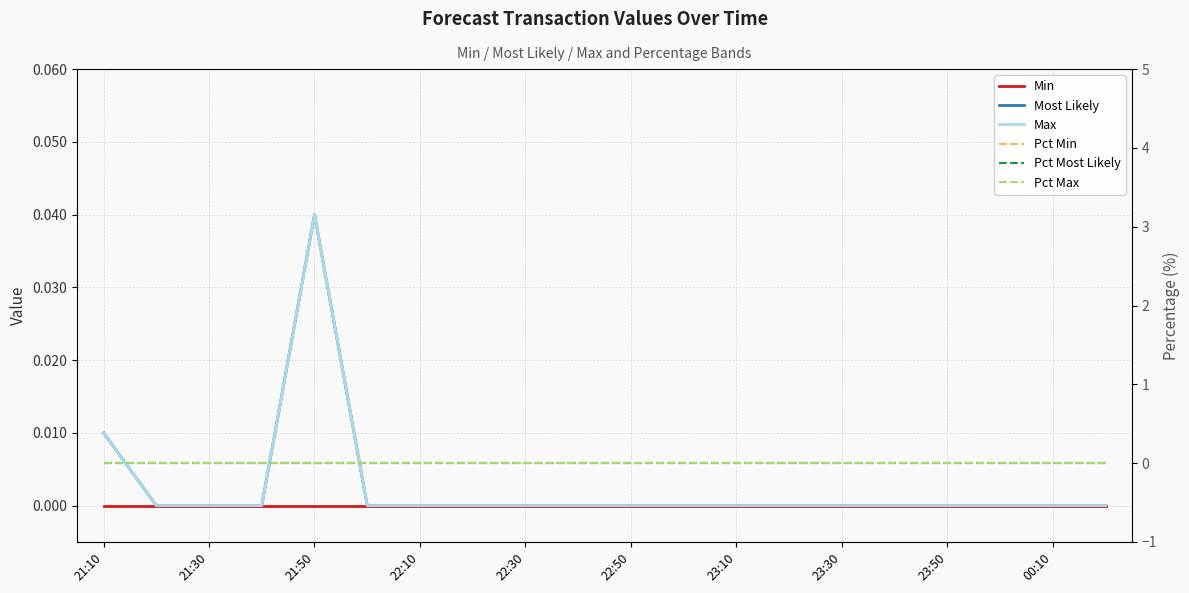

True or false: Pct Most Likely and Min intersect in this chart.

False